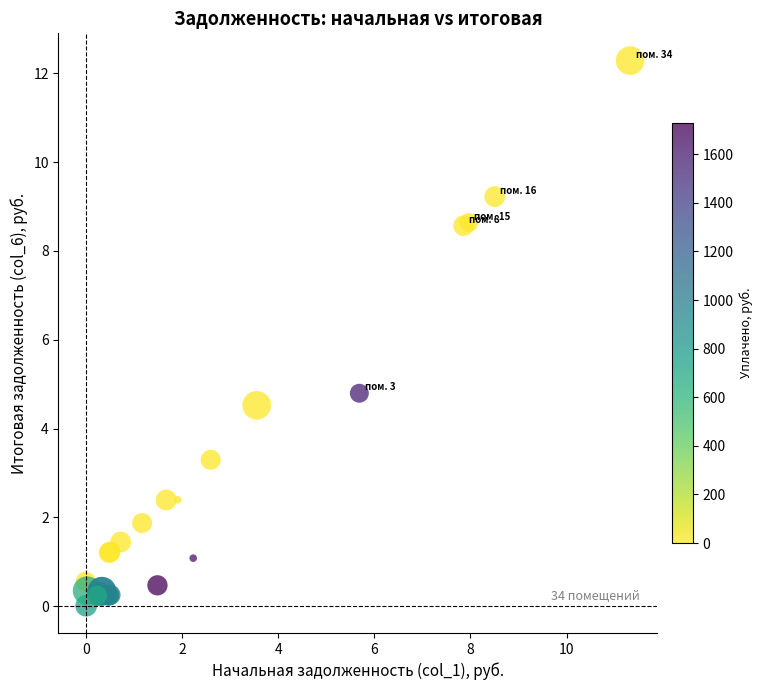

What Y value in the scatter plot is closest to 6?

4.8